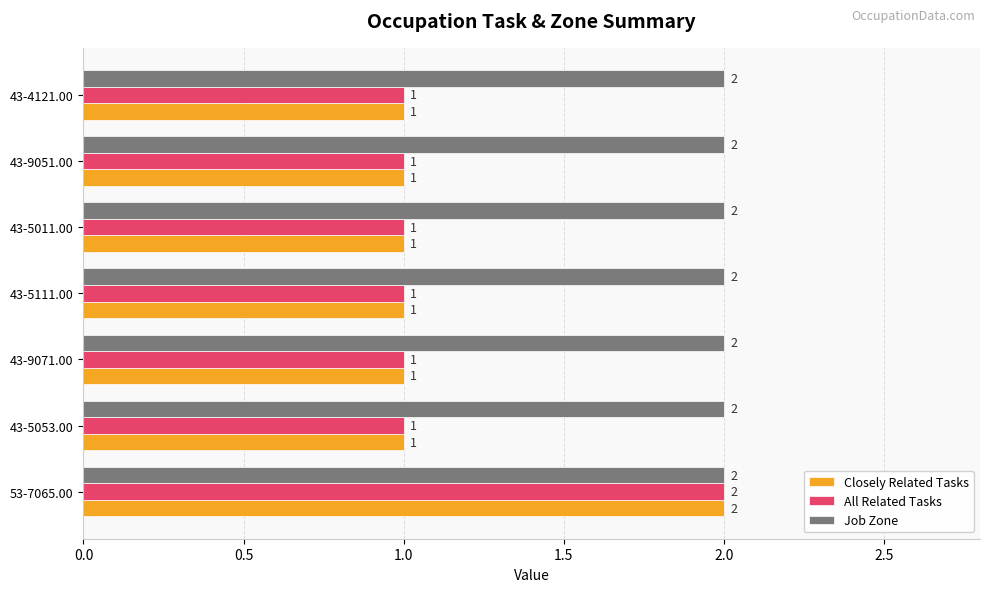

At which category is the sum across all series the highest?

53-7065.00